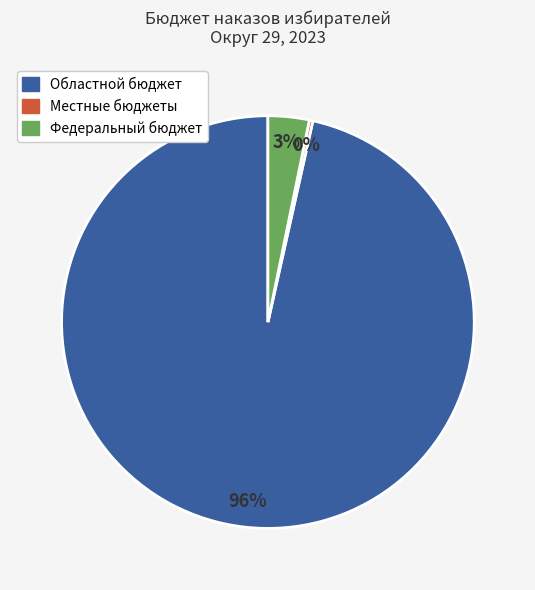

Is Областной бюджет the majority of the pie?

Yes